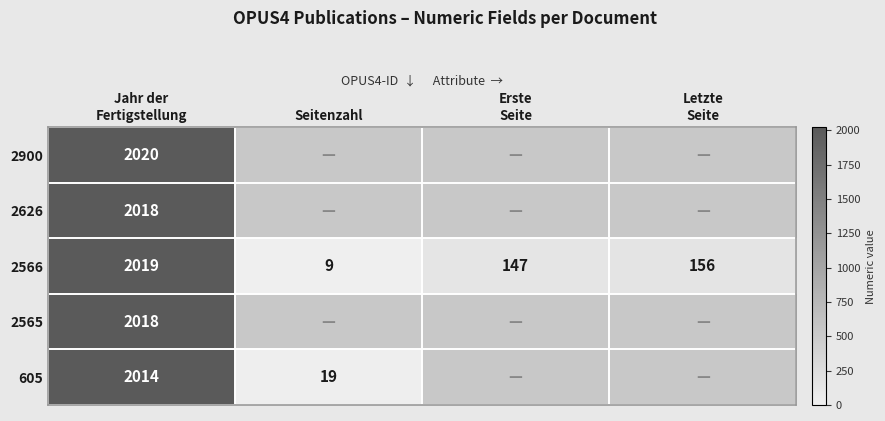

Which series has the largest total across all categories?

2566